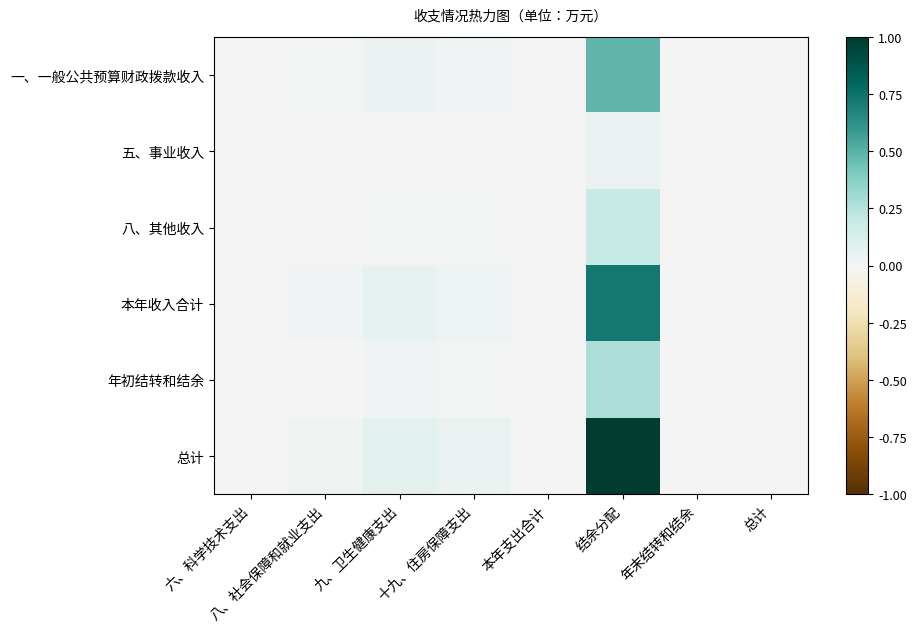

Which series has the widest spread of values?

总计